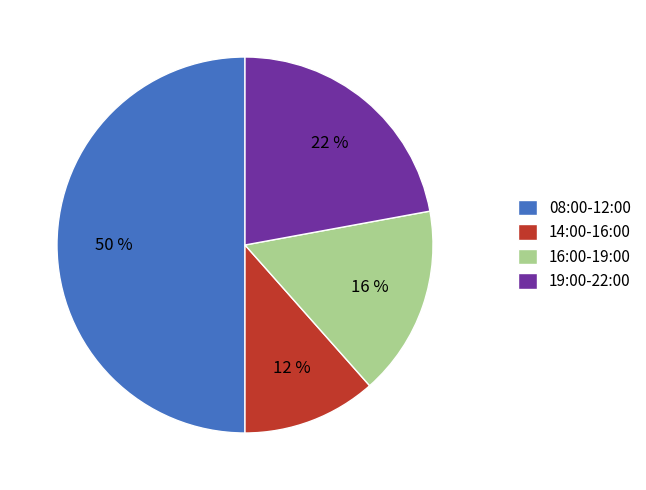

Between 08:00-12:00 and 19:00-22:00, which is larger?

08:00-12:00